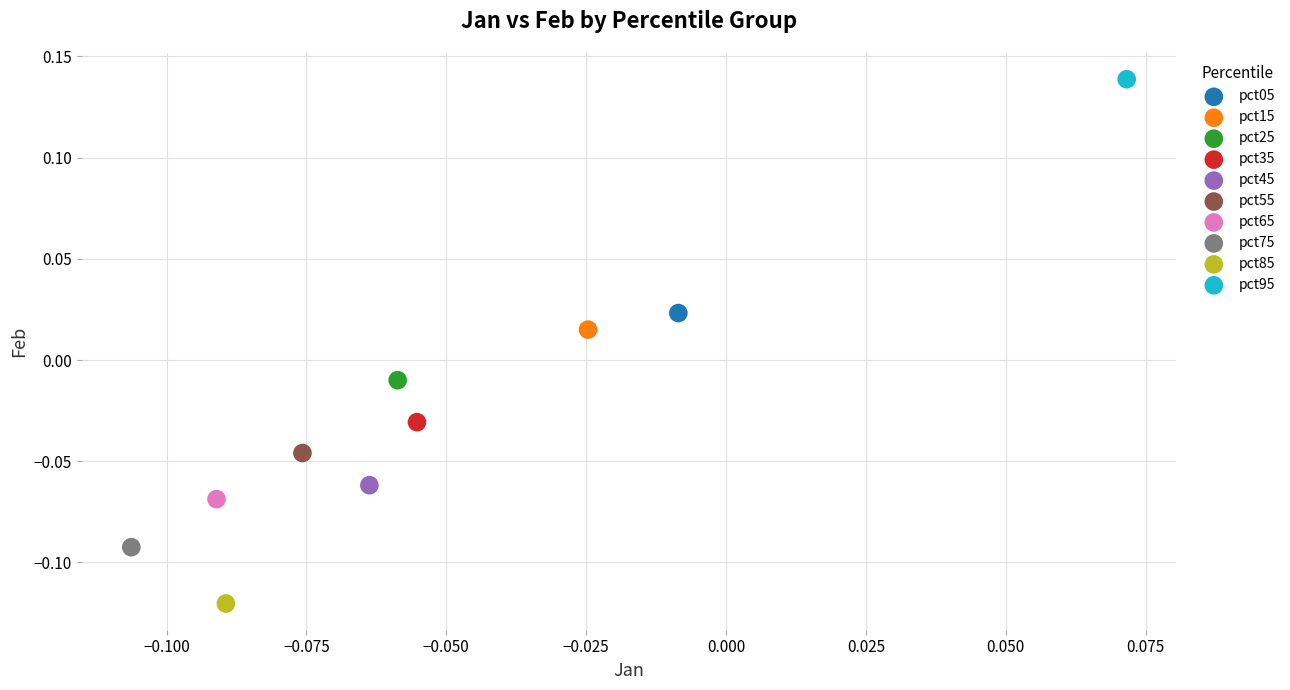

Which series reaches the minimum Y coordinate?

pct85